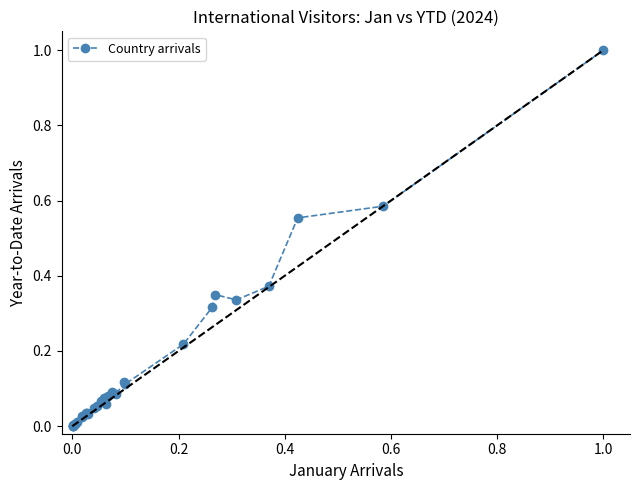

What is the maximum value shown in the chart?

1.0